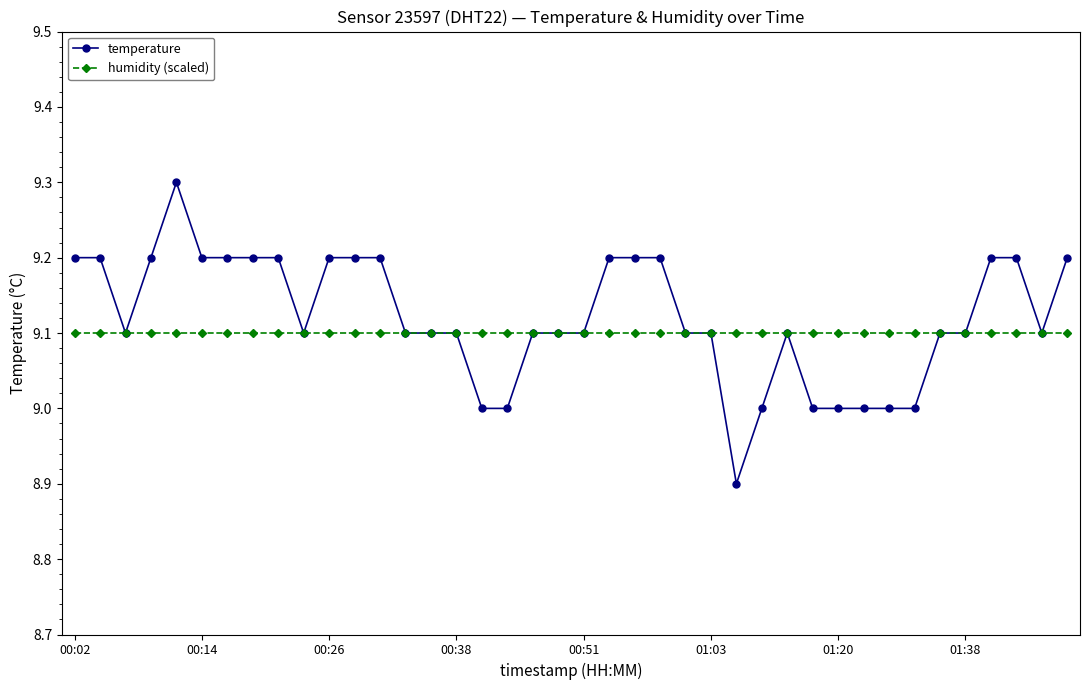

What is the value of the humidity (scaled) point at the 18th from the left?

9.1